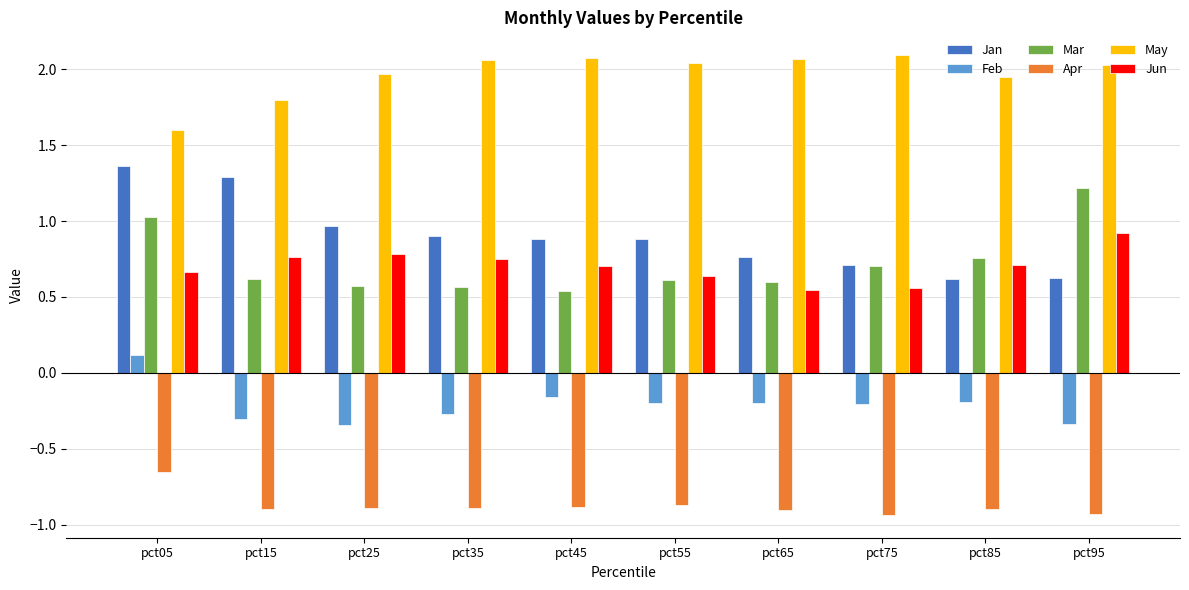

What is the difference between the Feb values at pct25 and pct35?

0.1